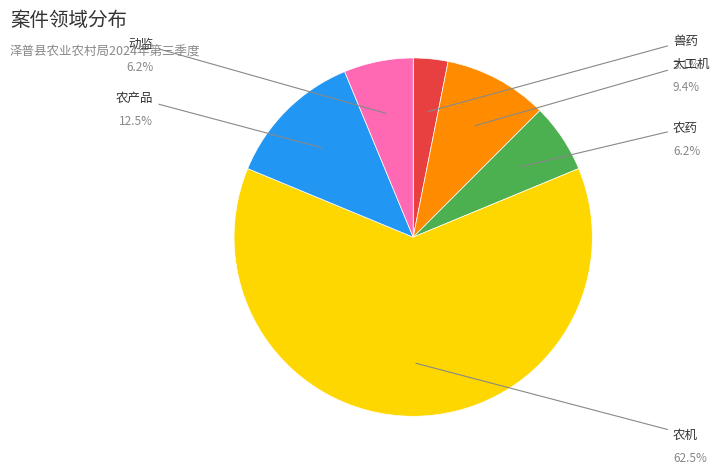

Approximately how many times larger is the value at 大工机 compared to 农产品?

0.8